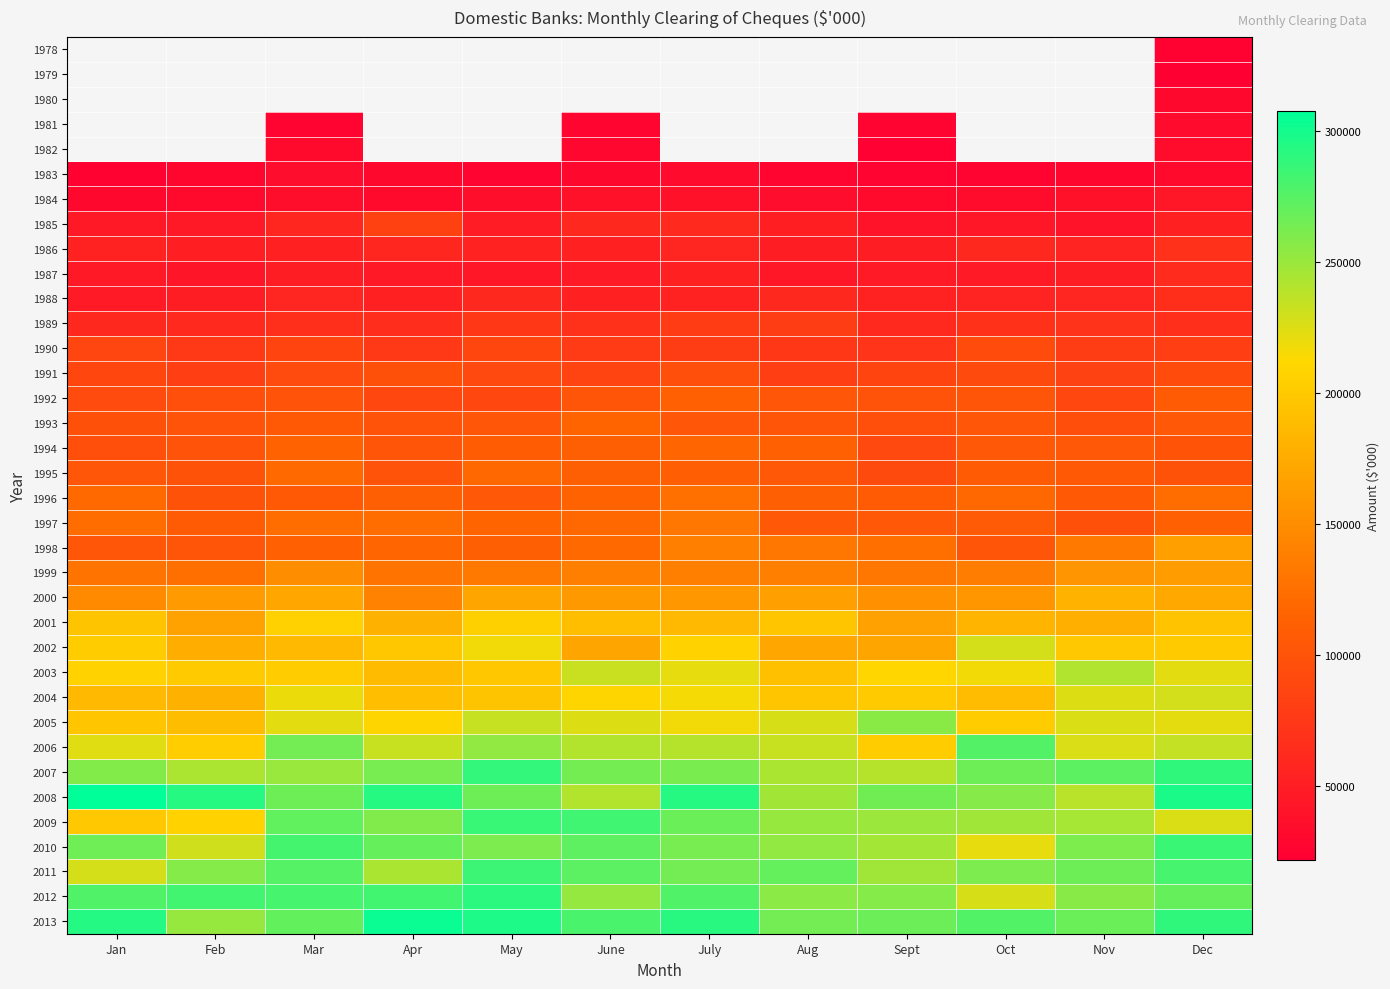

Which category has the lowest value across all series?

Dec